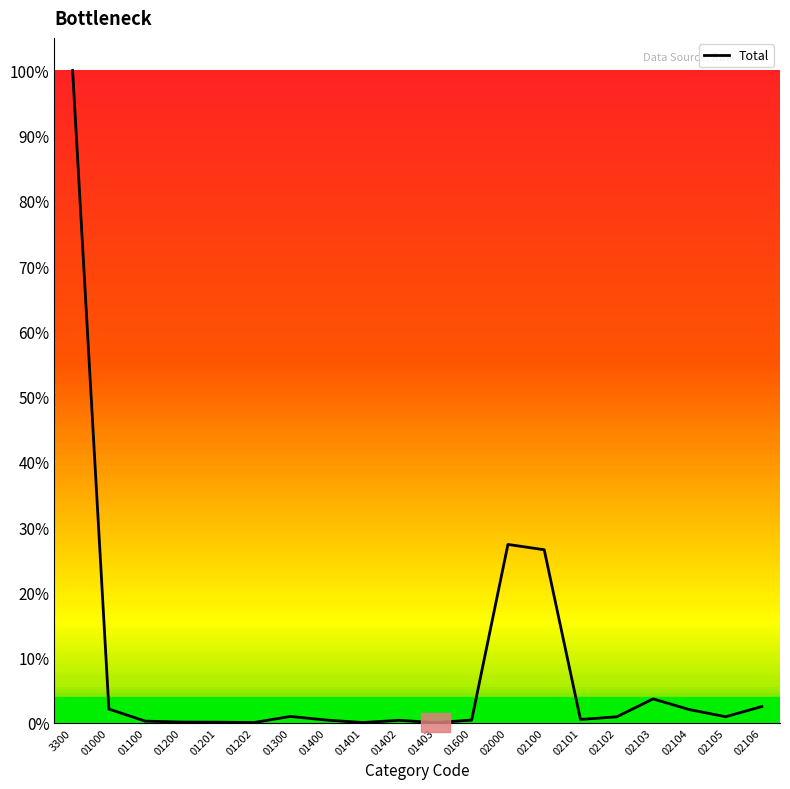

What is the change in value from 02101 to 02104?

+320